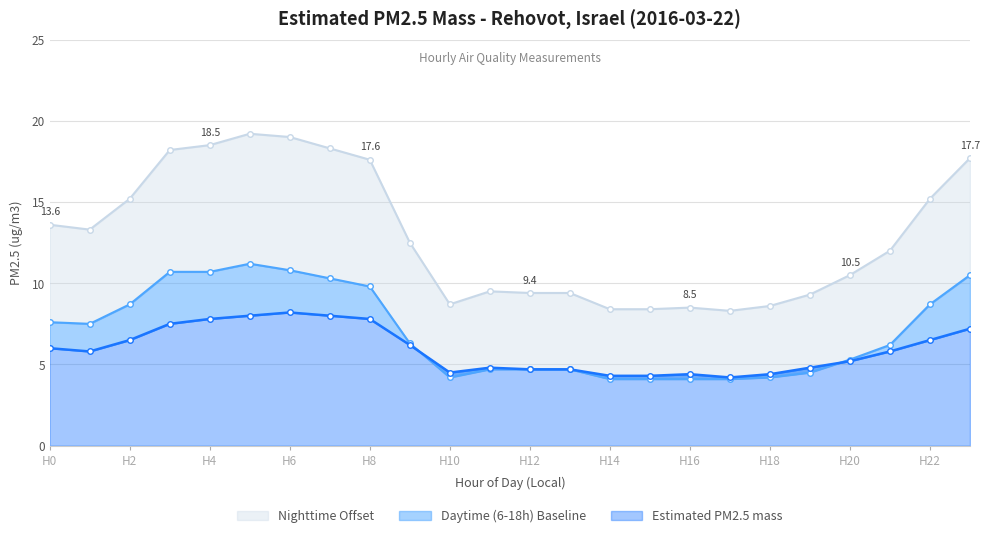

How many values in the Estimated PM2.5 mass series exceed 12?

12